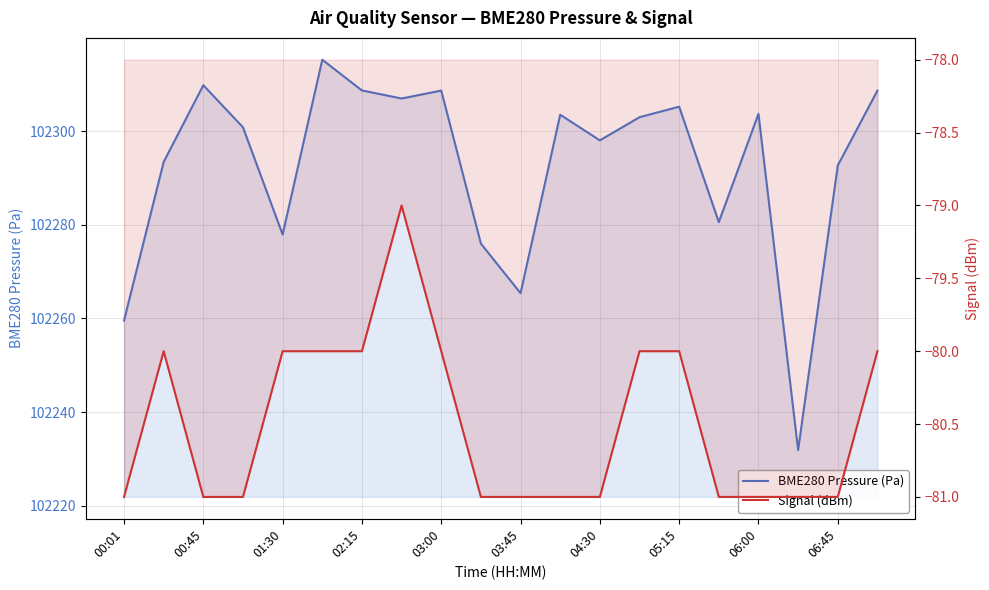

Which series has the largest total across all categories?

BME280 Pressure (Pa)